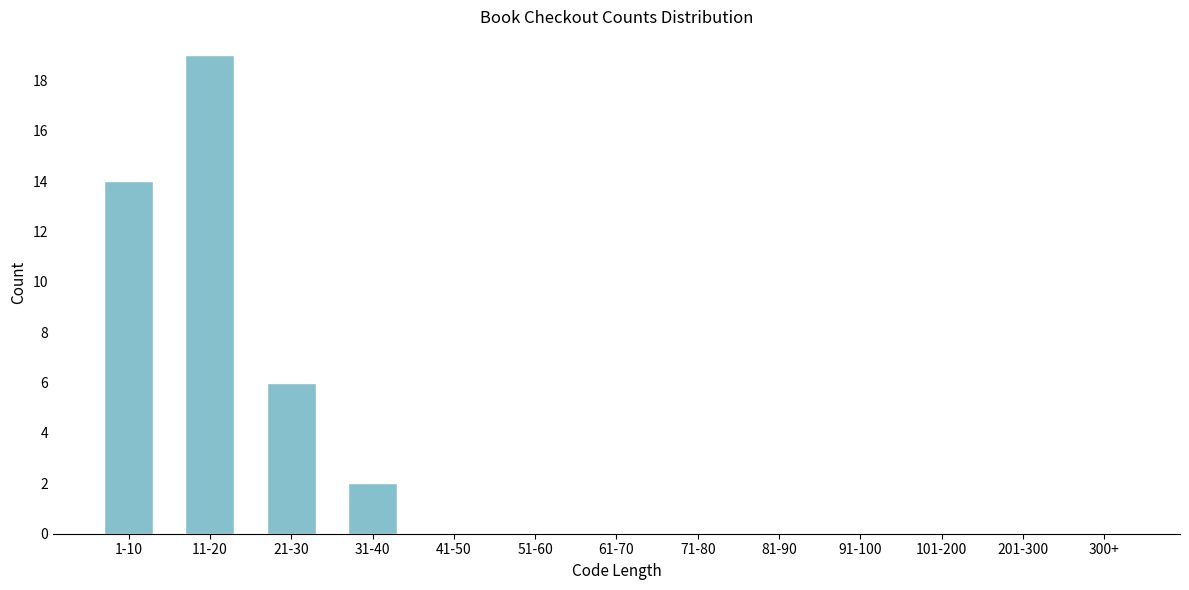

Reading left to right, extract all data points from this chart.

1-10=14	11-20=19	21-30=6	31-40=2	41-50=0	51-60=0	61-70=0	71-80=0	81-90=0	91-100=0	101-200=0	201-300=0	300+=0